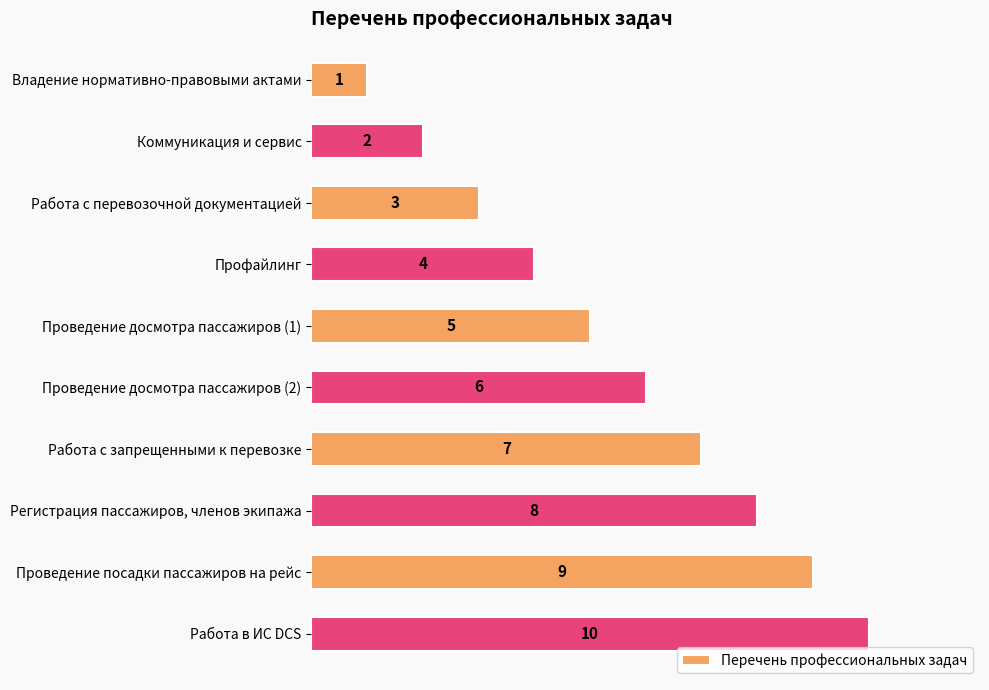

Does the chart contain any negative values?

No